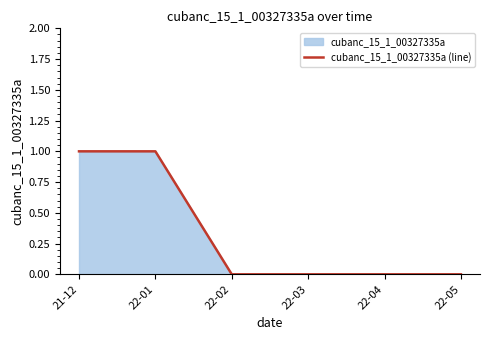

Reading right to left, what are all the values shown in this chart?

0	0	0	0	1	1